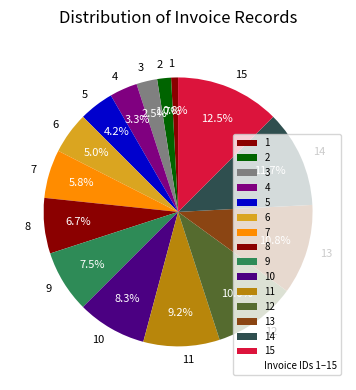

What percentage is the 12 slice, to the nearest percent?

10%